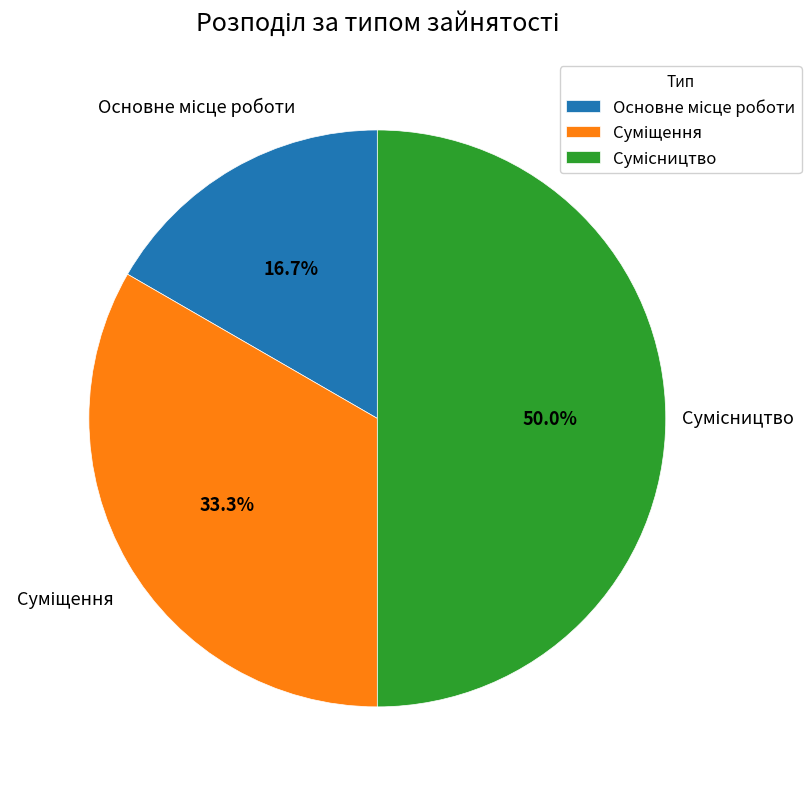

Count the number of slices in the pie.

3